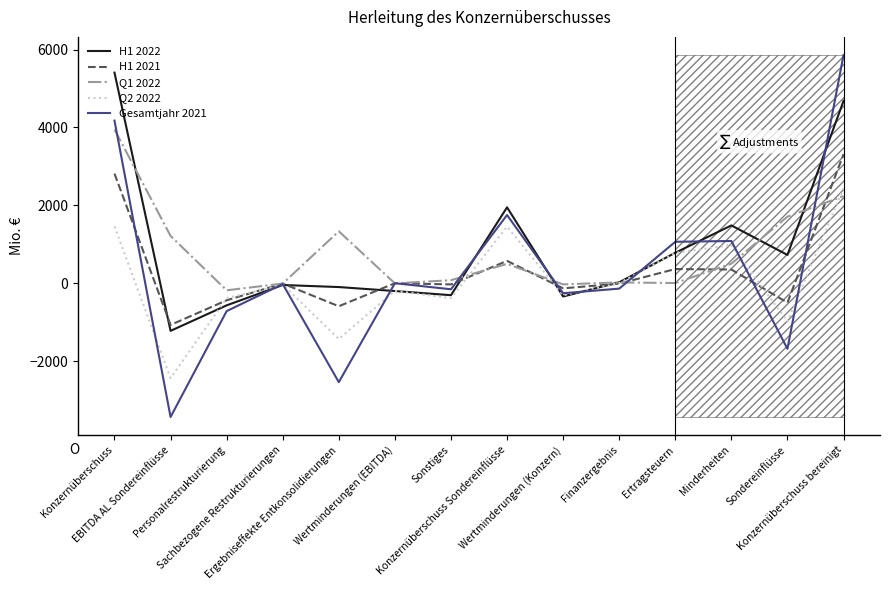

True or false: Q1 2022 has a value of -183 at Personalrestrukturierung.

True